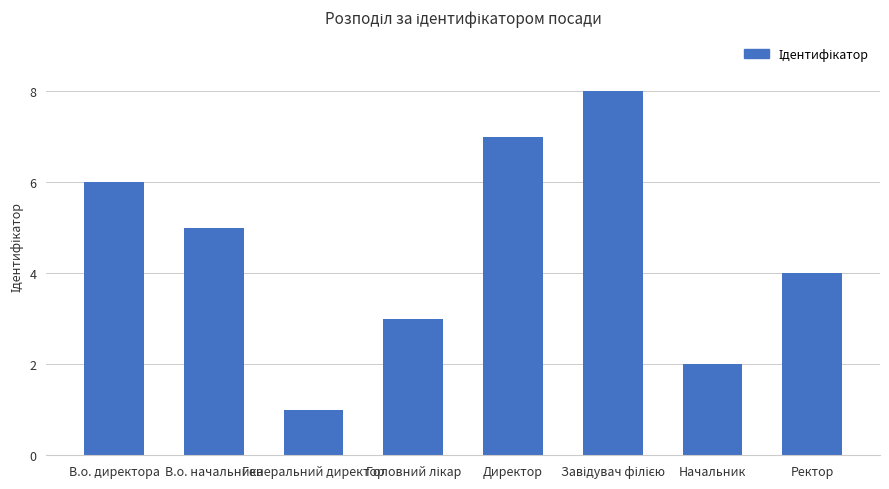

What is the minimum value shown in the chart?

1